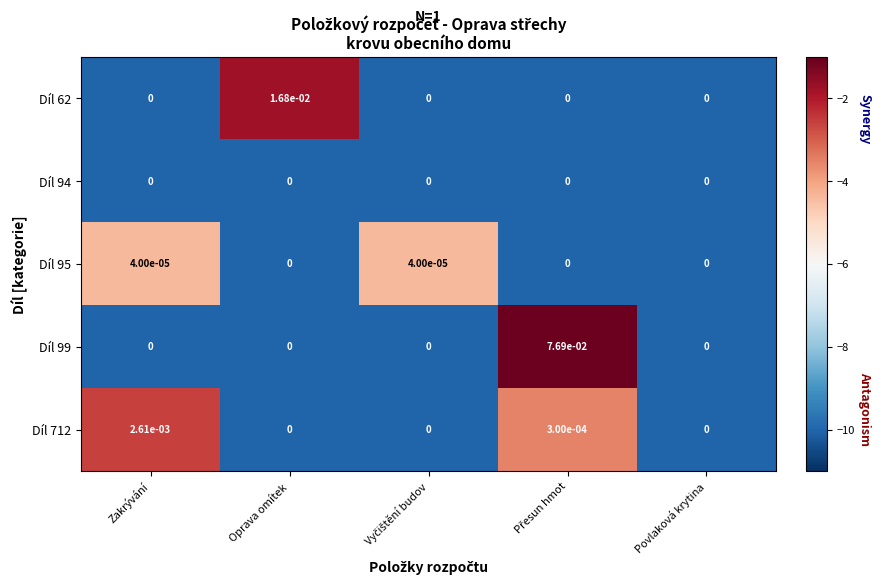

How many data points in Díl 99 are above 0?

1